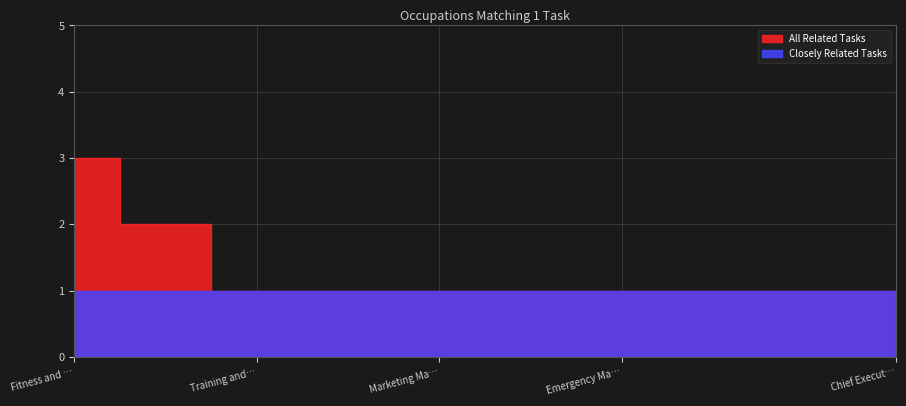

Does the chart have visible grid lines?

Yes